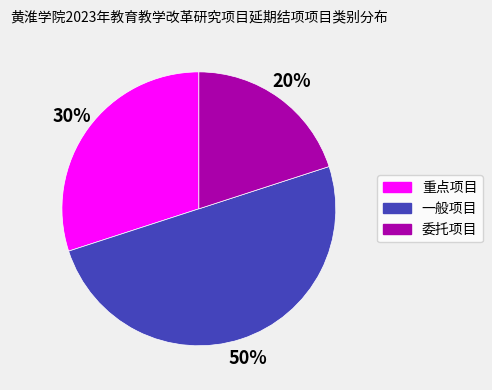

To the nearest percent, what is the combined percentage of 一般项目 and 委托项目?

70%